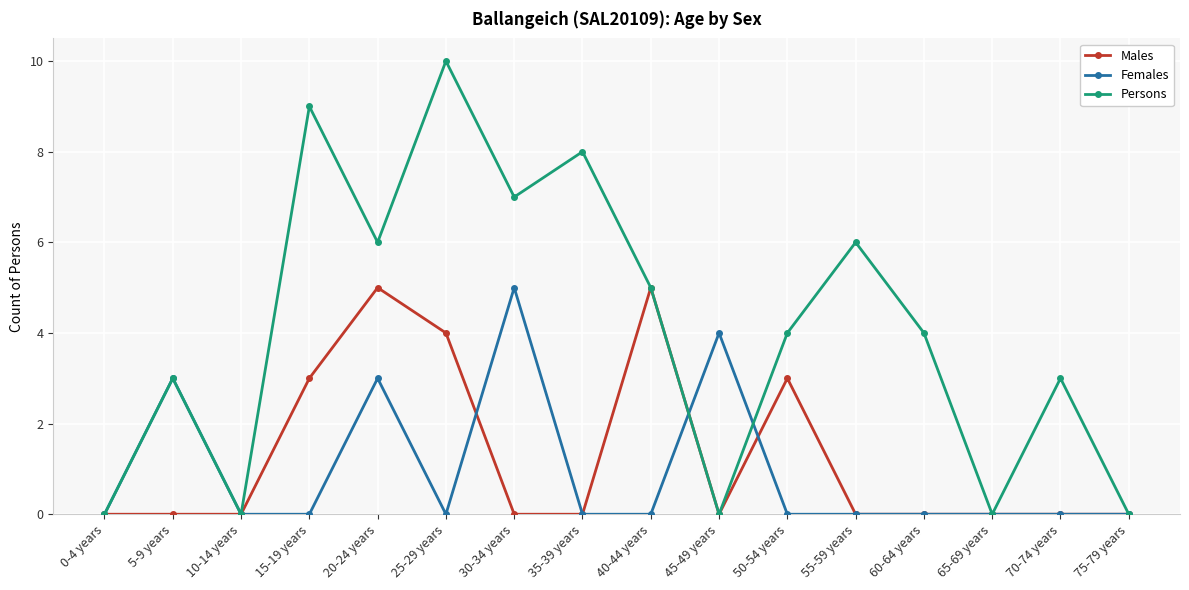

What is the total value across all series at 40-44 years?

10